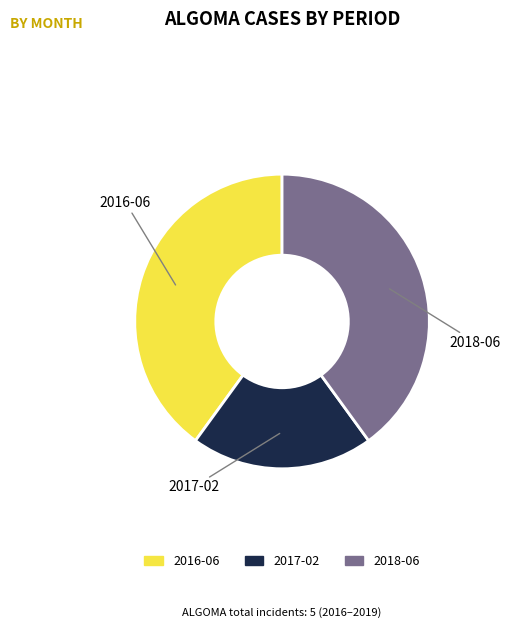

Is it true that 2018-06 is 40% of the pie?

True